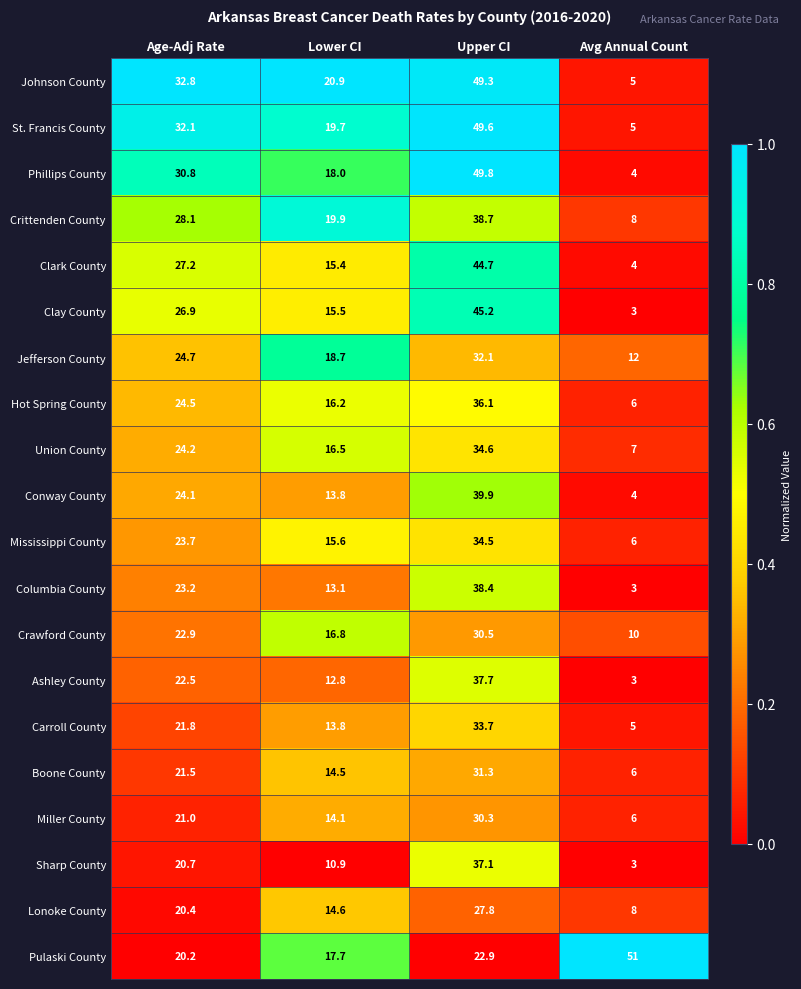

The Miller County series shows 8.4 at Avg Annual Count. True or false?

False